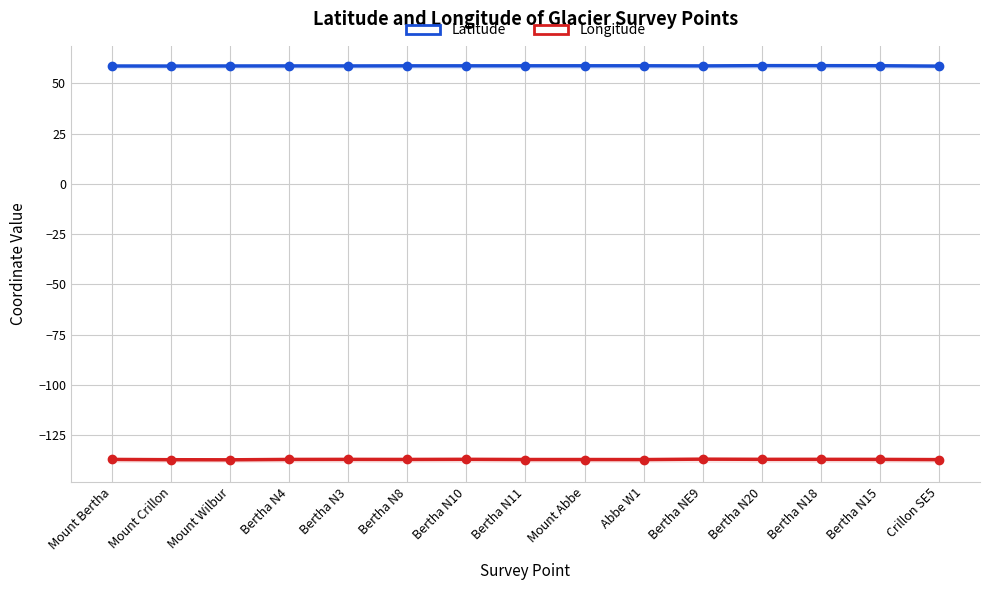

List the series in order of their peak value, lowest first.

Longitude, Latitude